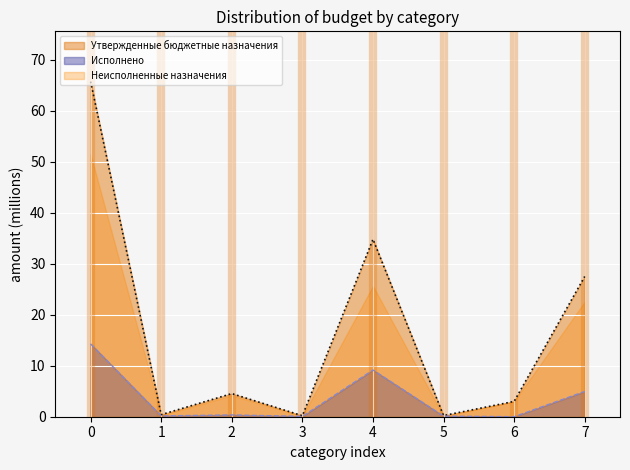

List the series in order of their peak value, highest first.

Утвержденные бюджетные назначения, Неисполненные назначения, Исполнено